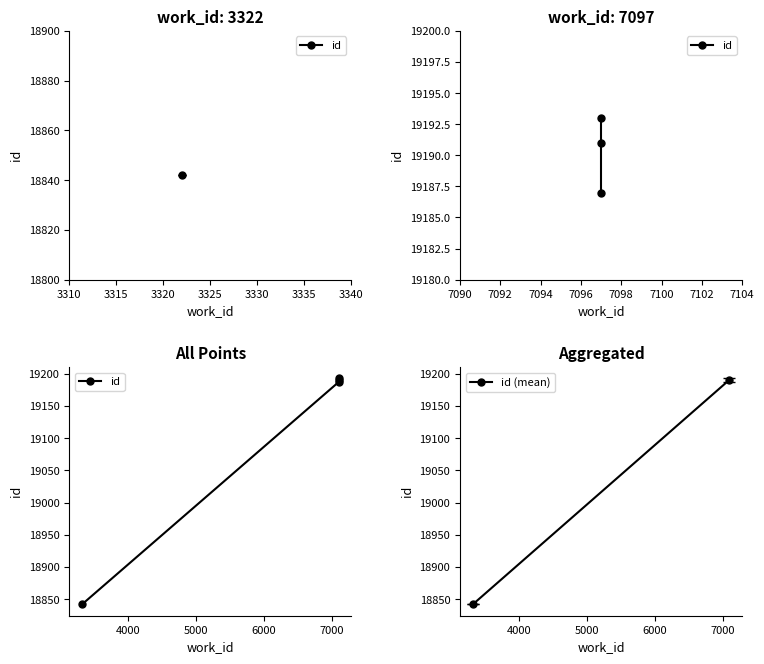

What is the smallest value displayed?

18842